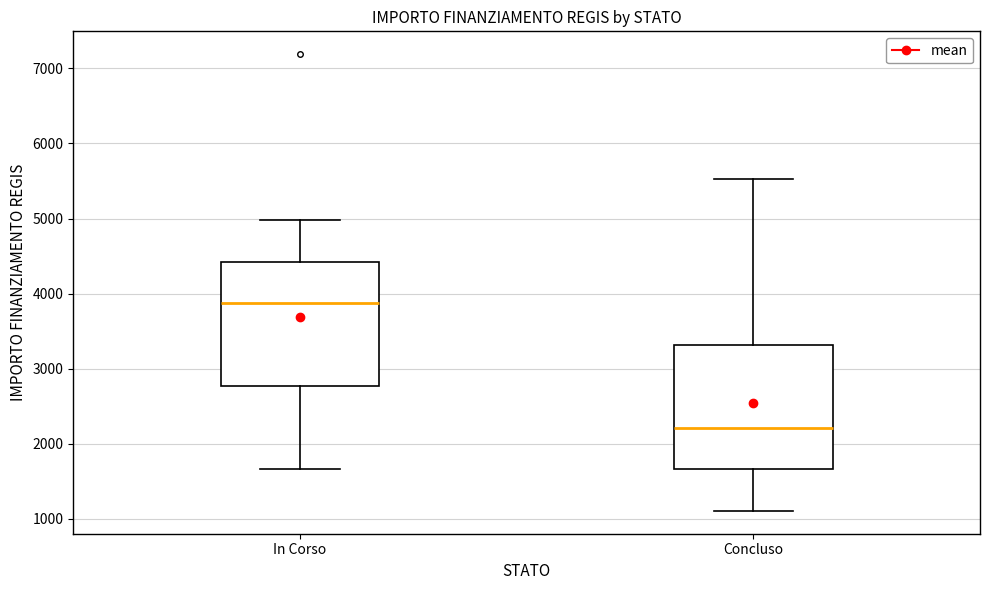

Reading left to right, read every box against the y-axis: the position of its median line, the range the box covers, and the ends of its whiskers. The values are not printed on the chart, so give them approximately, as read against the axis.

In Corso: median 3900, box 2800 to 4400, whiskers 1700 to 5000
Concluso: median 2200, box 1700 to 3300, whiskers 1100 to 5500